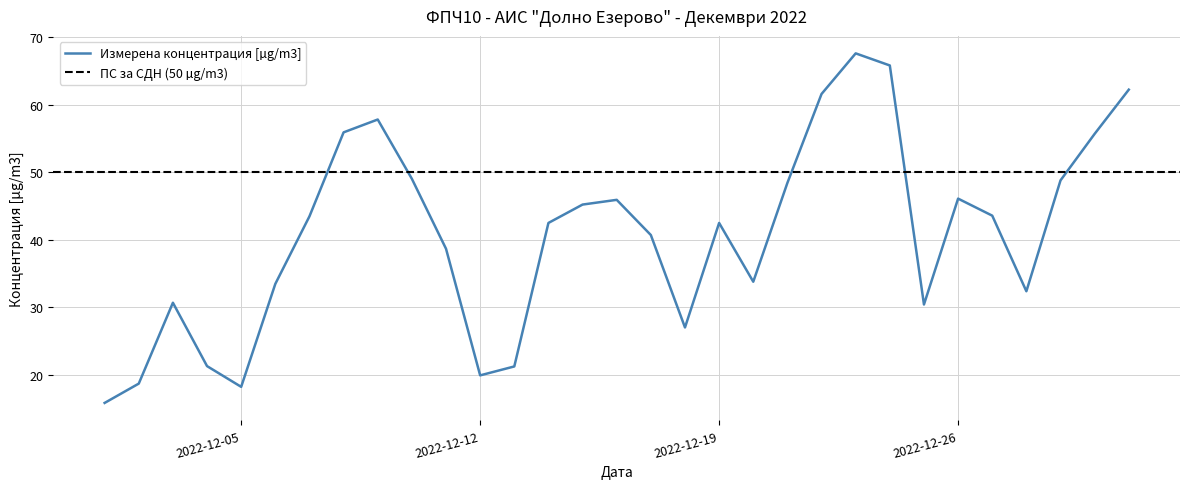

Does the chart have visible grid lines?

Yes